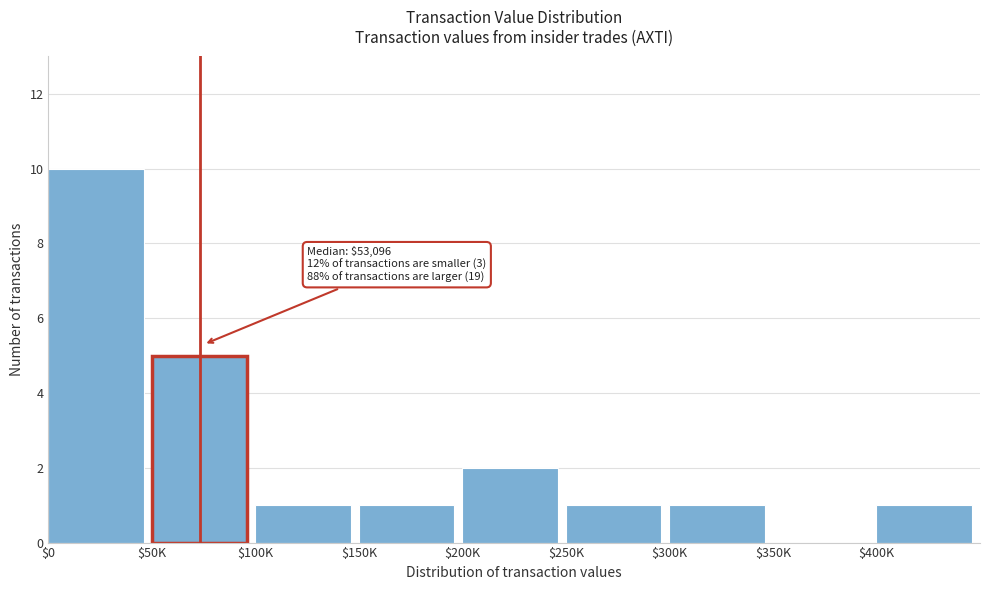

What is the sum of all values?

22